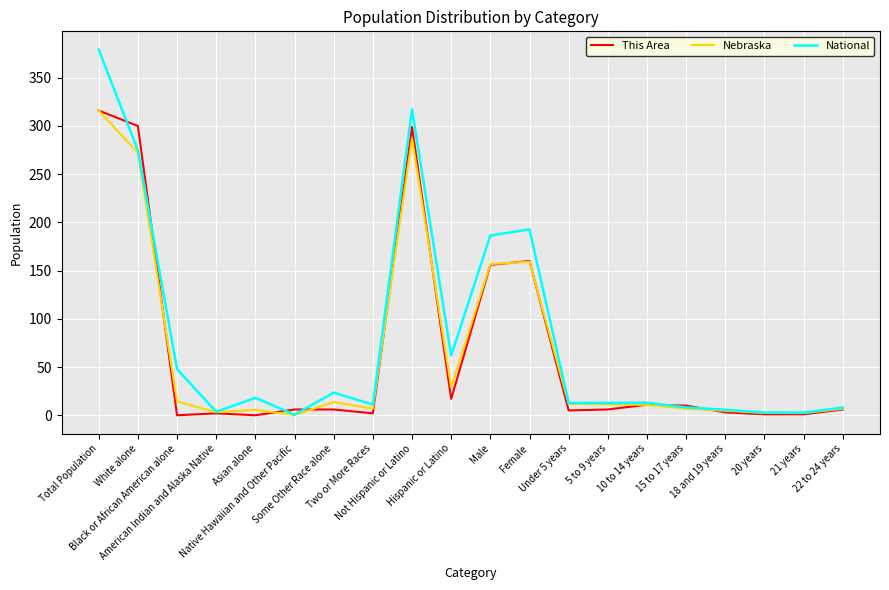

The value of National at Total Population is 379.2. True or false?

True